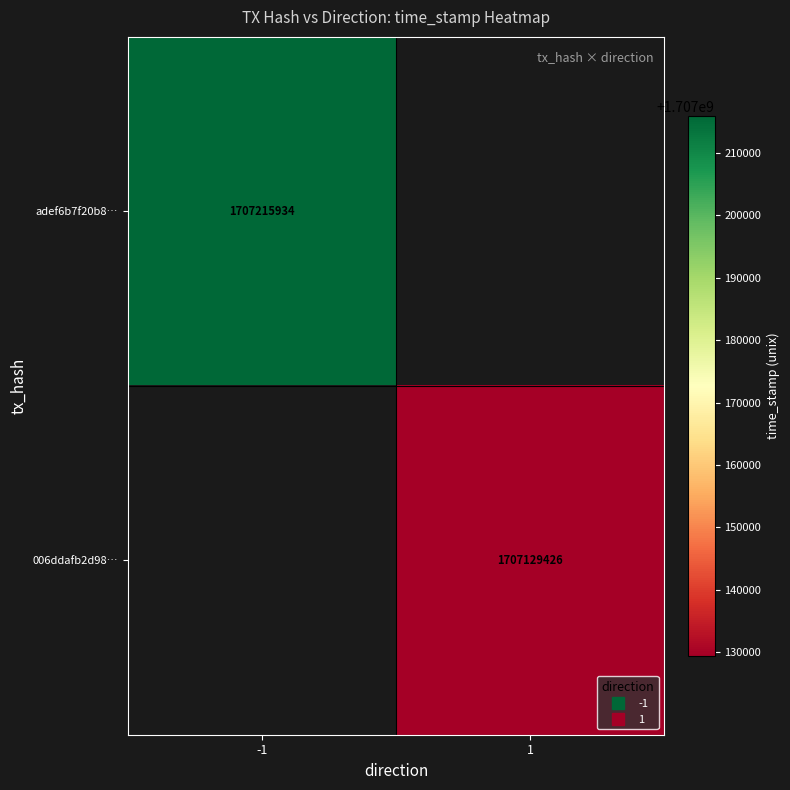

List the labels in order of adef6b7f20b8… value, largest first.

-1, 1